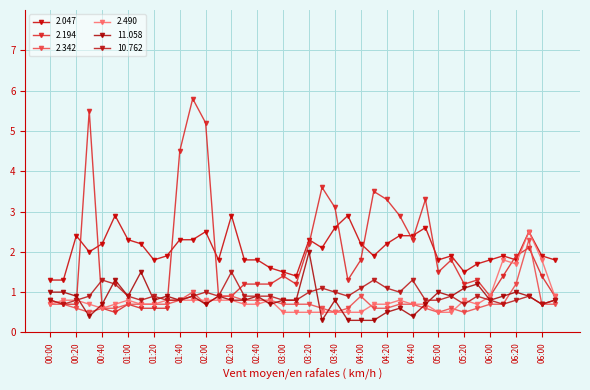

True or false: 2.047 and 10.762 intersect in this chart.

False